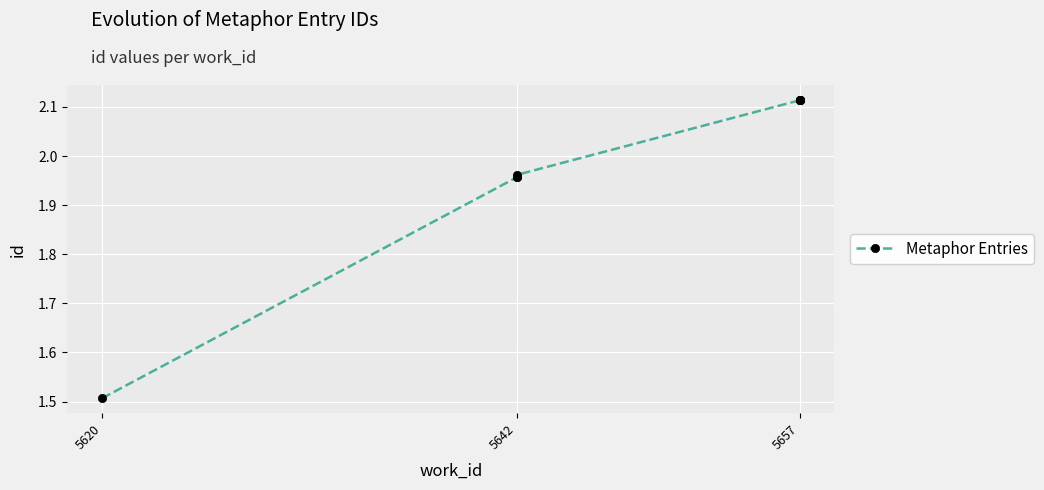

Reading left to right, what are all the values shown in this chart?

15068	19567	19570	19617	21135	21137	21138	21139	21142	21143